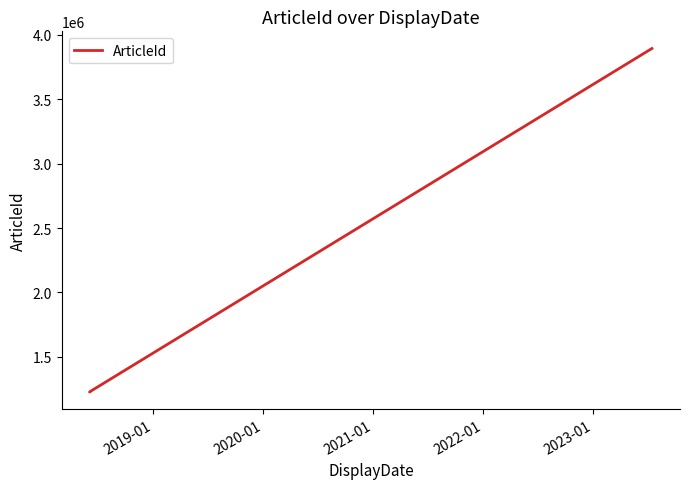

Does the chart have visible grid lines?

No